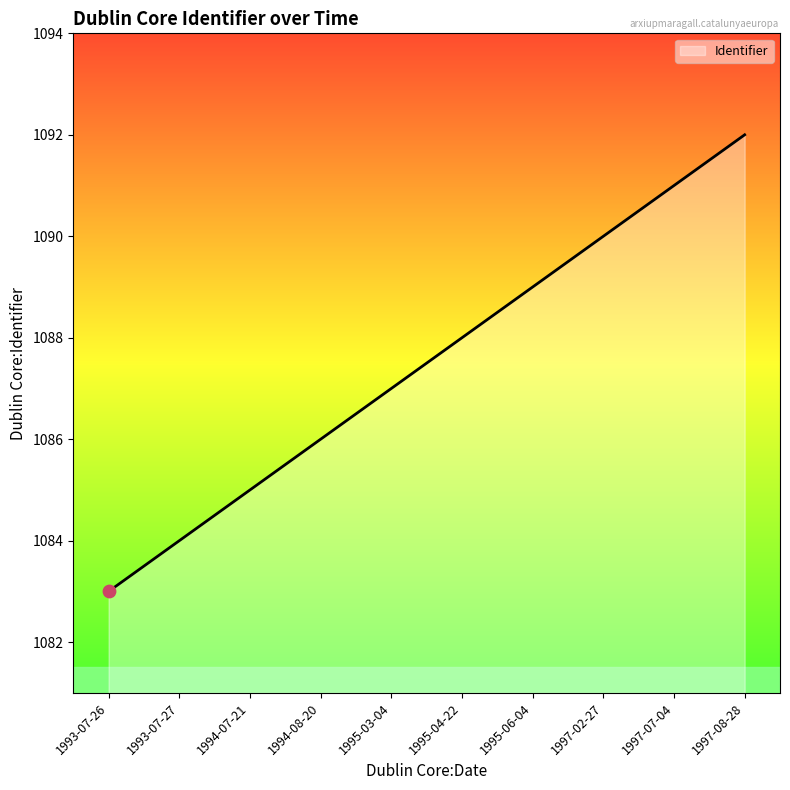

Between 1993-07-26 and 1994-08-20, which is larger?

1994-08-20